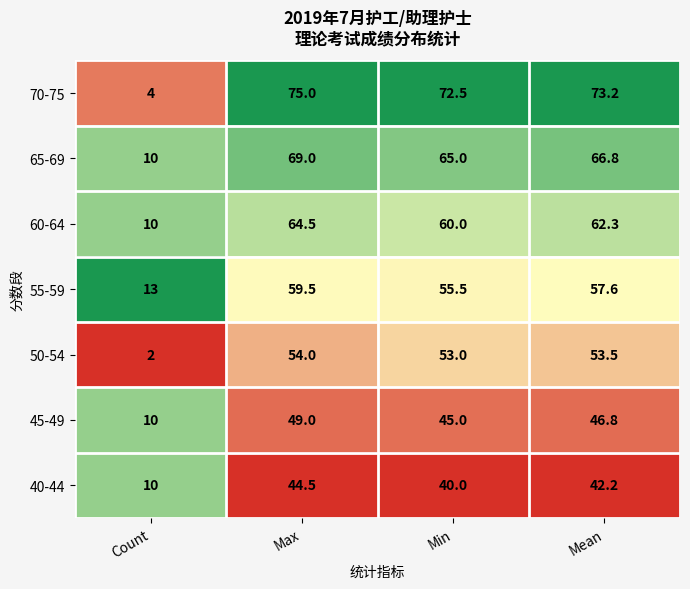

Count the number of categories in the chart.

4